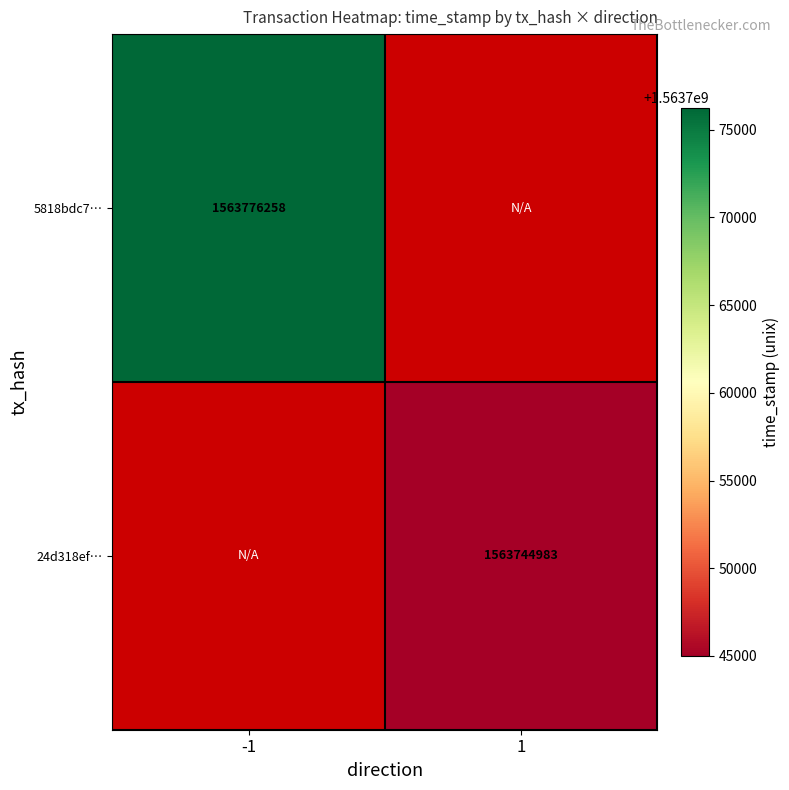

Is it true that 5818bdc7… equals 1563776258 at -1?

True